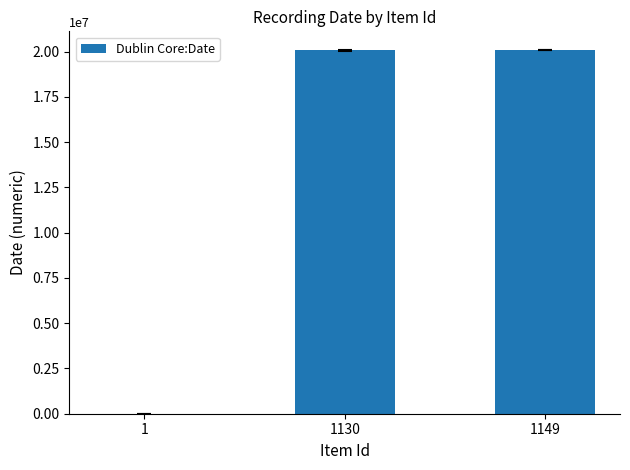

What is the maximum value shown in the chart?

20100303